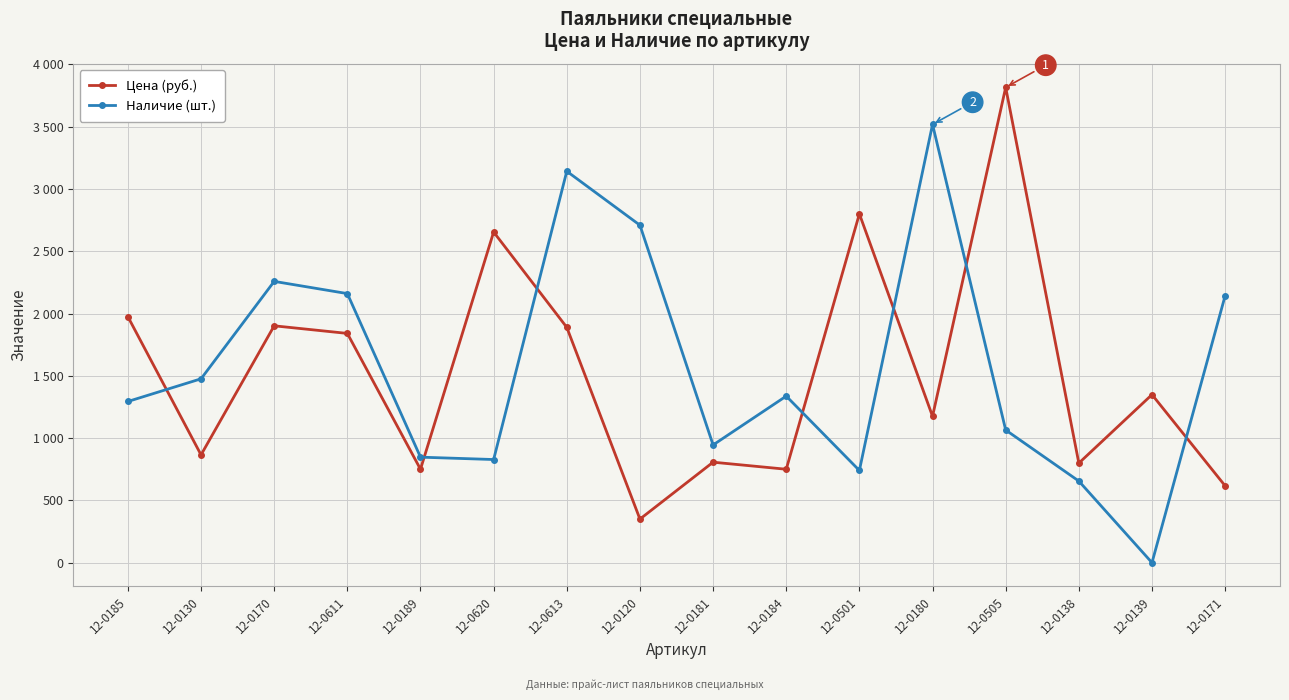

What are all the series names shown in the legend?

Цена (руб.), Наличие (шт.)